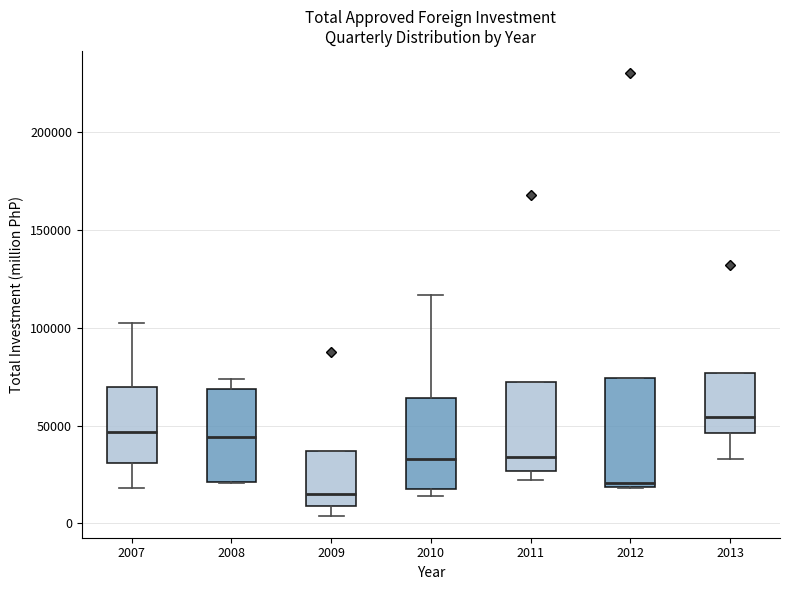

Reading left to right, transcribe this box plot: for each box, give where its median line is, the range the box spans, and where its two whiskers end, as read against the y-axis. The values are not printed on the chart, so give them approximately, as read against the axis.

2007: median 45000, box 30000 to 70000, whiskers 20000 to 105000
2008: median 45000, box 20000 to 70000, whiskers 20000 to 75000
2009: median 15000, box 10000 to 35000, whiskers 5000 to 35000
2010: median 35000, box 20000 to 65000, whiskers 15000 to 115000
2011: median 35000, box 25000 to 70000, whiskers 20000 to 70000
2012: median 20000 (just above the box's lower edge), box 20000 to 75000, whiskers 20000 to 75000
2013: median 55000, box 45000 to 75000, whiskers 35000 to 75000